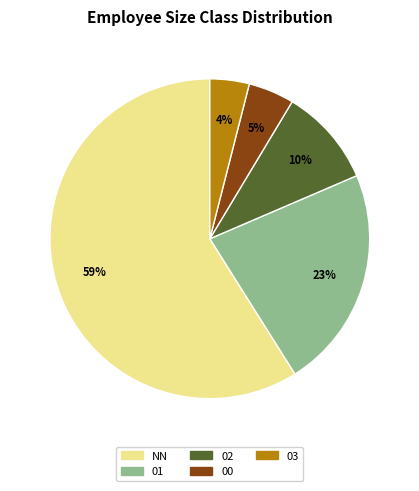

Do 00 and 01 together represent more than half of the pie?

No